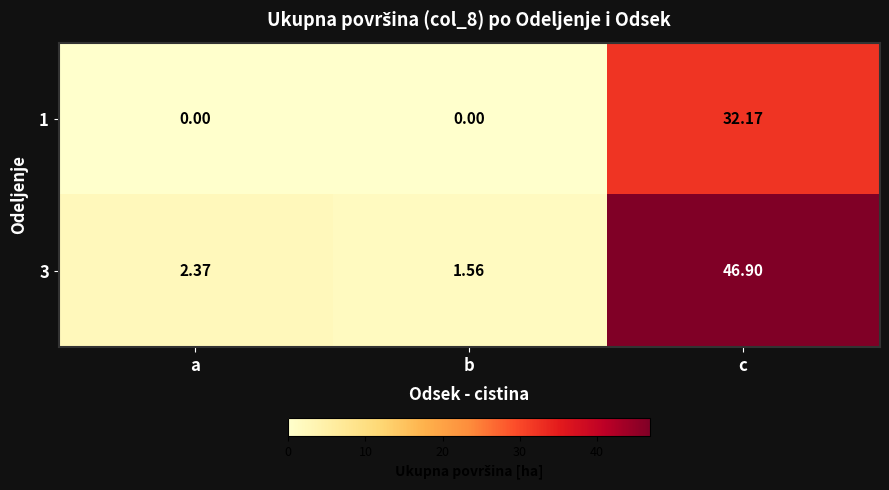

At which label does 3 reach its minimum?

b